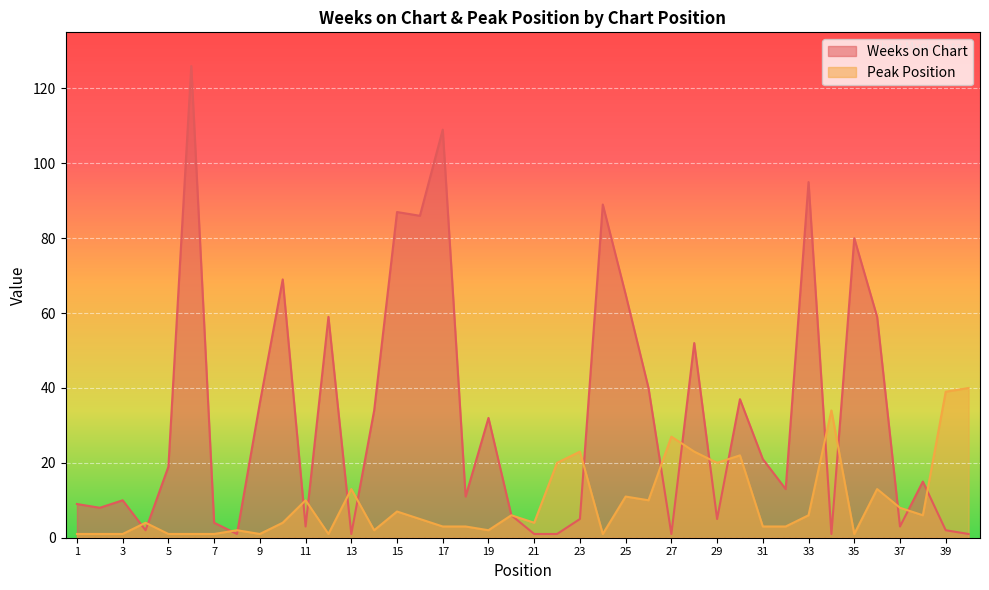

Where do Weeks on Chart and Peak Position first cross each other?

3 and 4